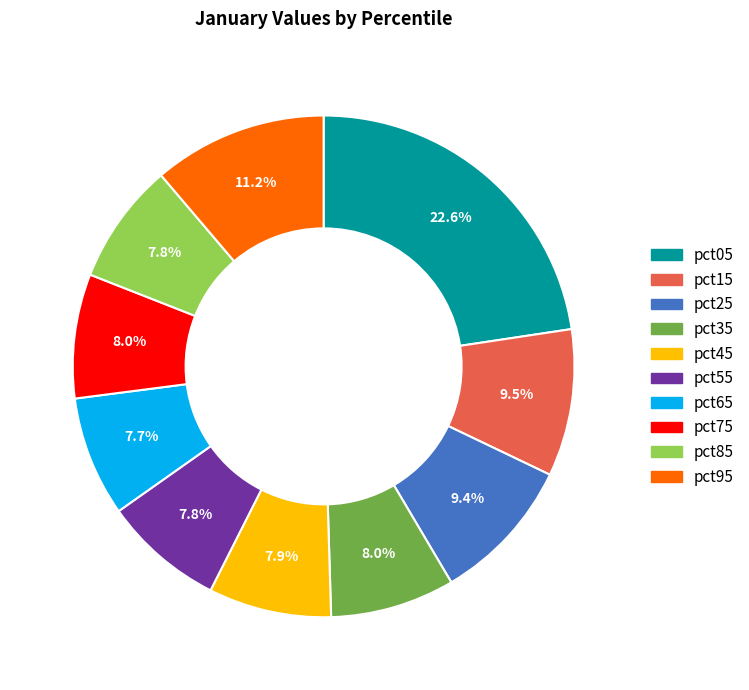

What is the largest slice in the pie chart?

pct05